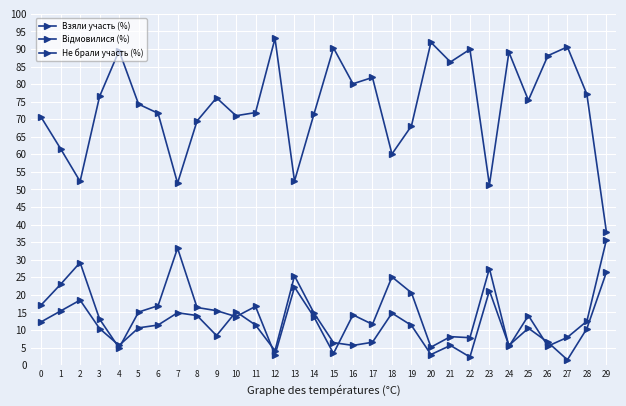

How many series are shown in this chart?

3